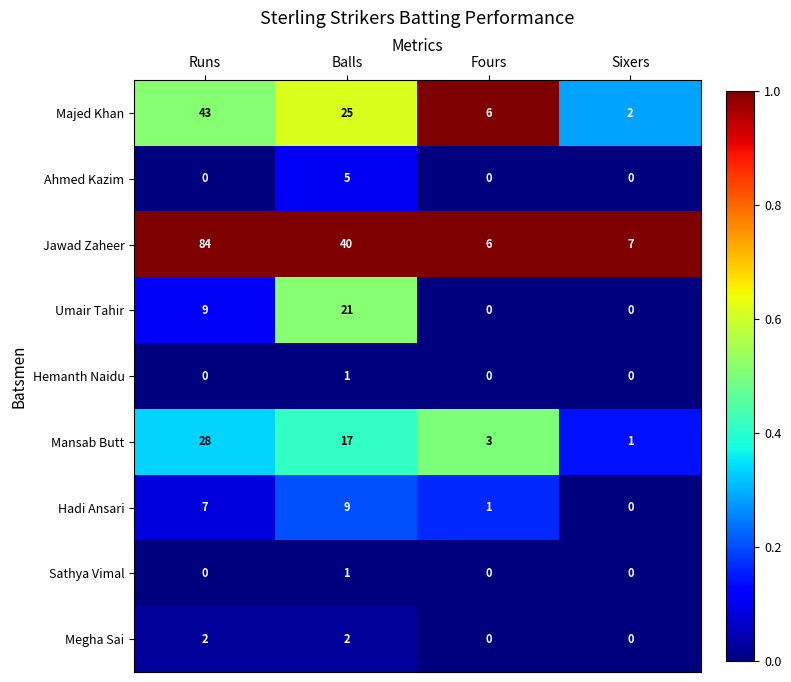

Rank the categories by Jawad Zaheer value from highest to lowest.

Runs, Balls, Sixers, Fours